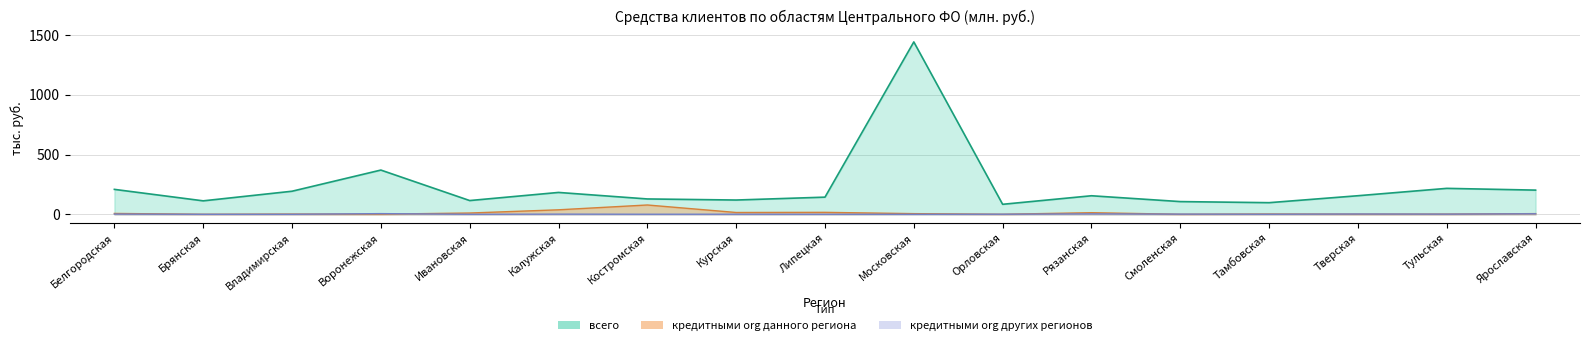

How many interior local peaks does the кредитными org данного региона series have?

5